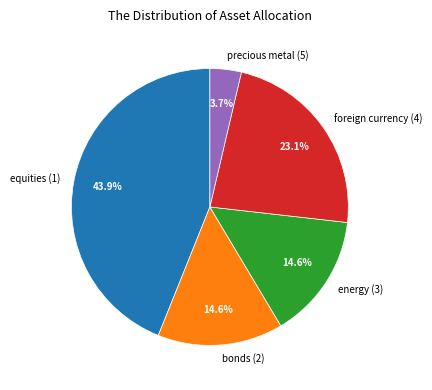

Is it true that bonds (2) is 15% of the pie?

True